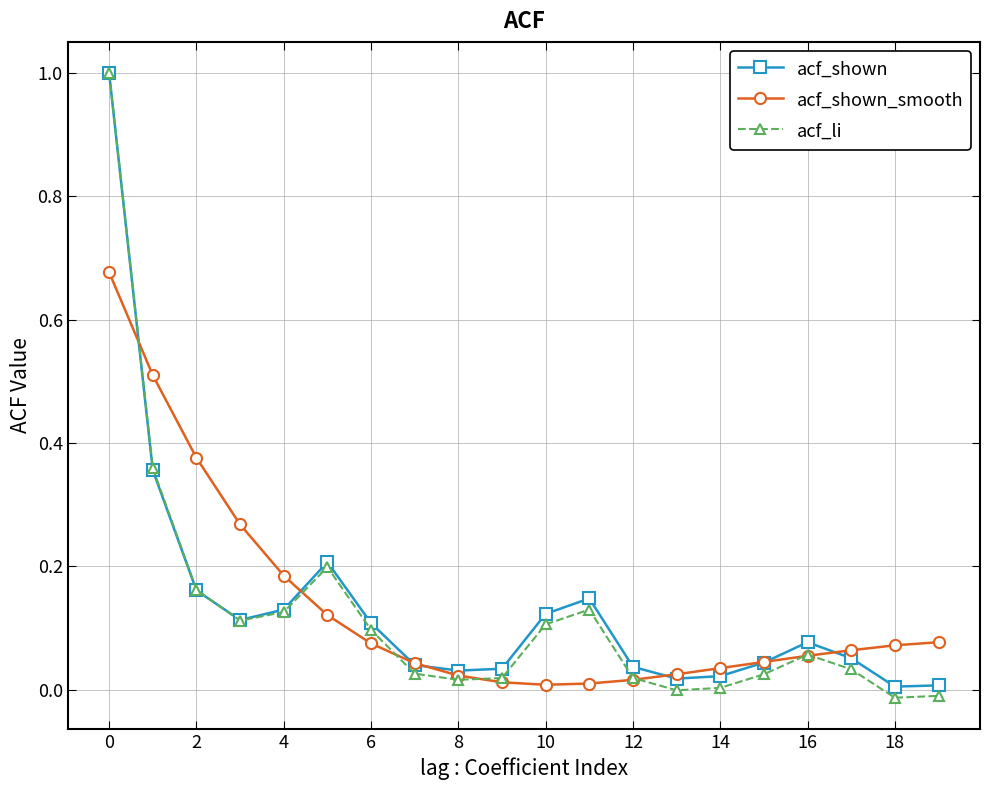

True or false: acf_li has more than 2 points higher than both neighbors.

True